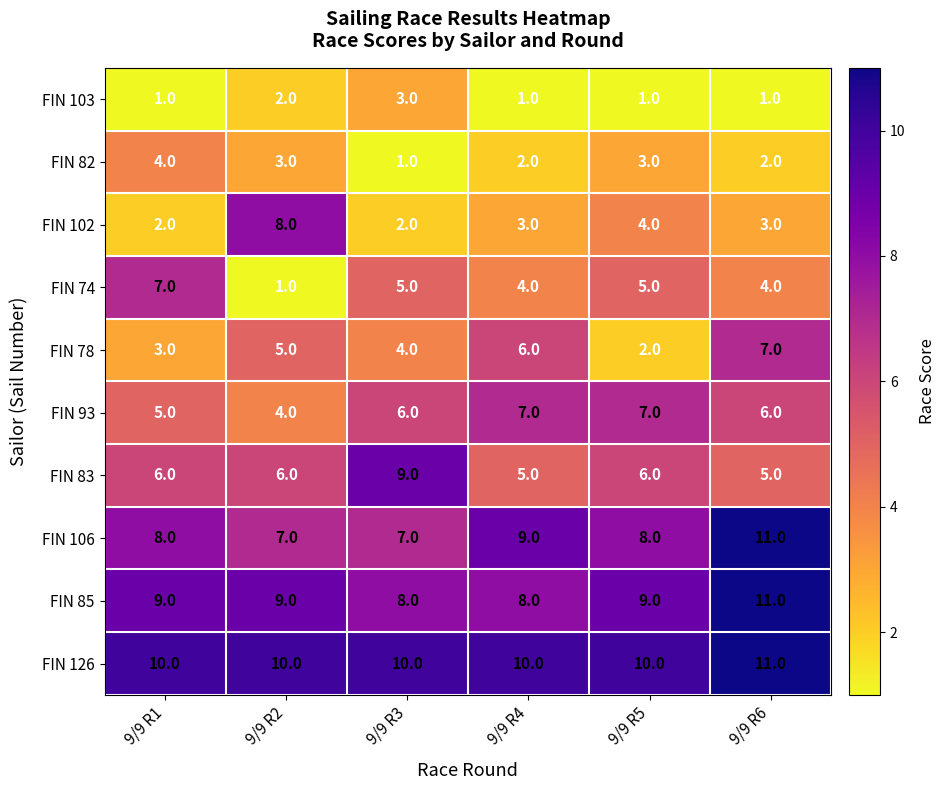

Count the FIN 85 values in the range 8 to 9.

5